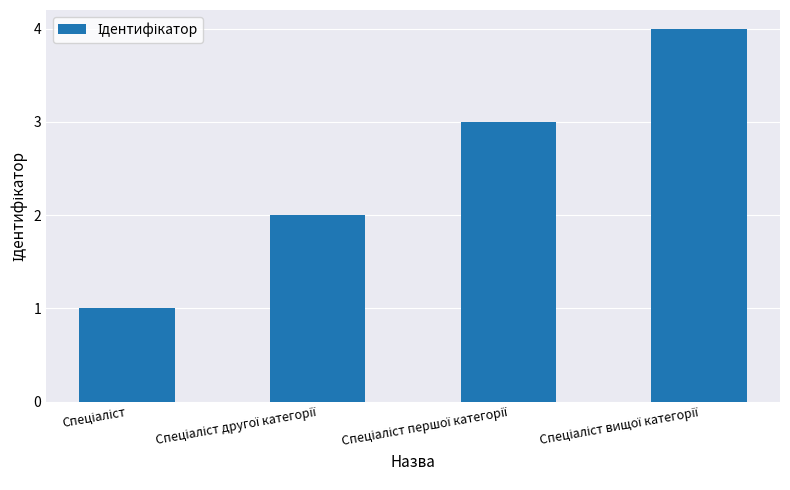

What is the value of the 2nd bar from the left?

2